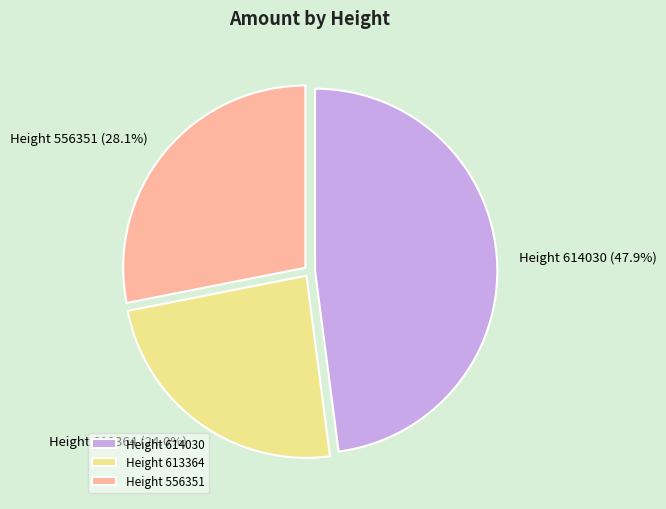

To the nearest percent, what is the difference between the largest and smallest slice percentages?

24%